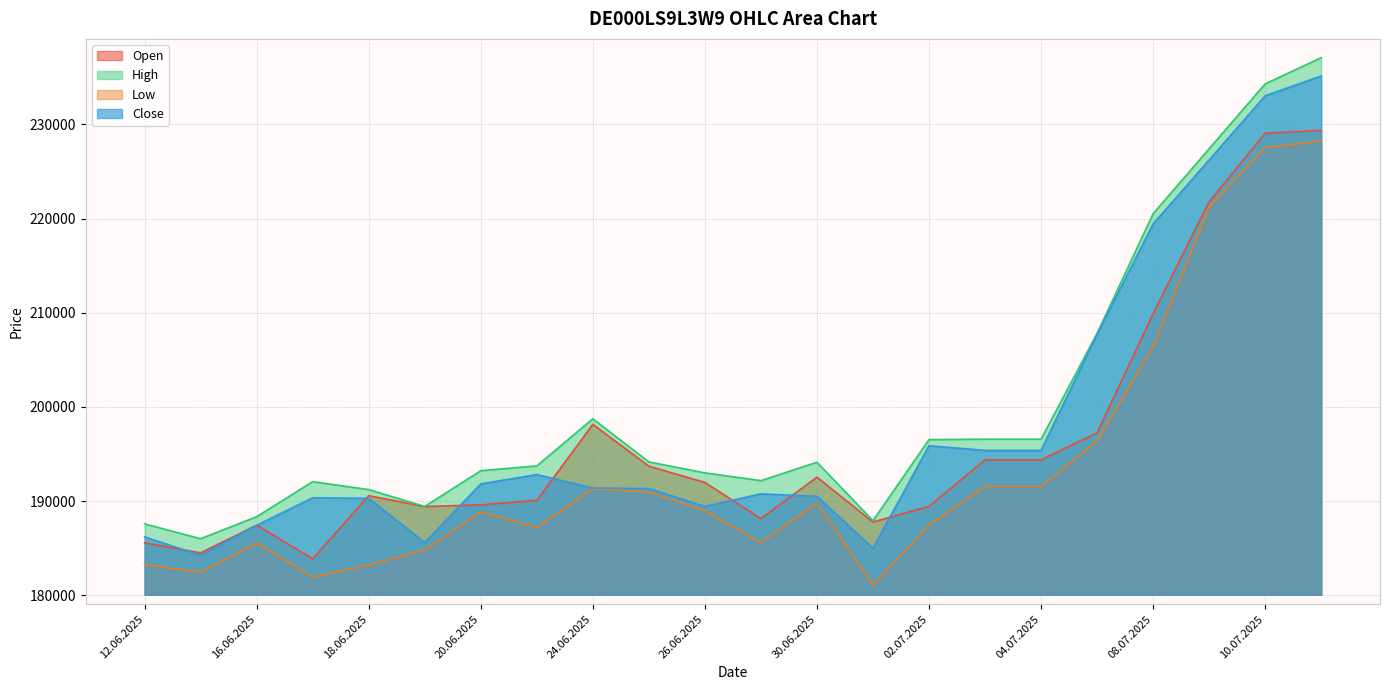

Which series has the largest range (max minus min)?

High